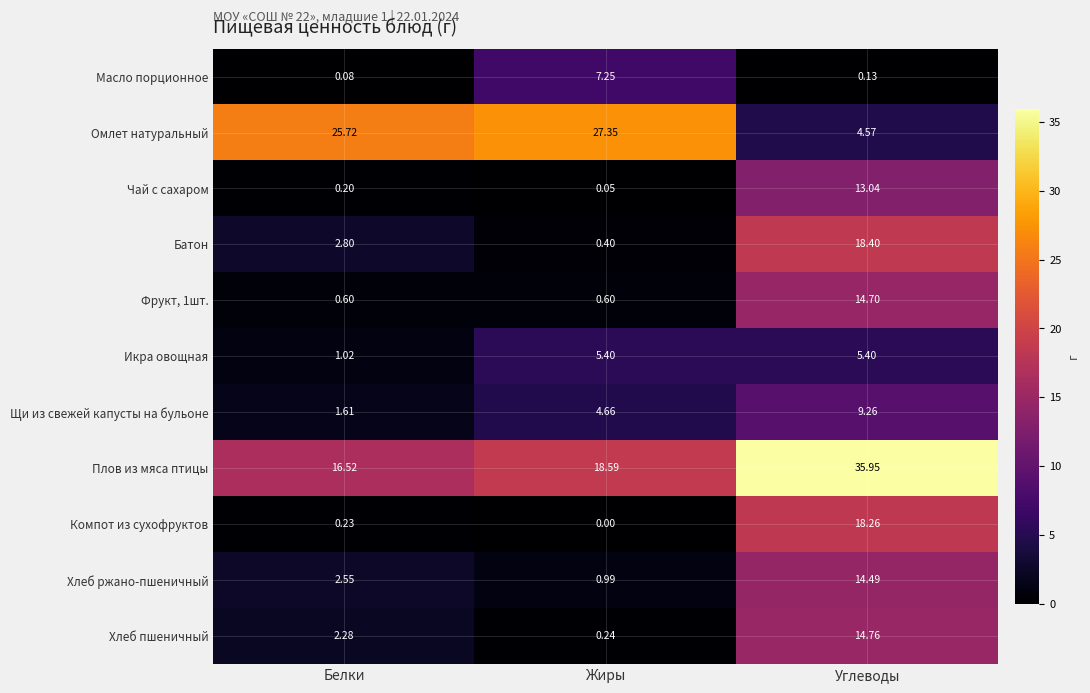

List the labels in order of Щи из свежей капусты на бульоне value, largest first.

Углеводы, Жиры, Белки